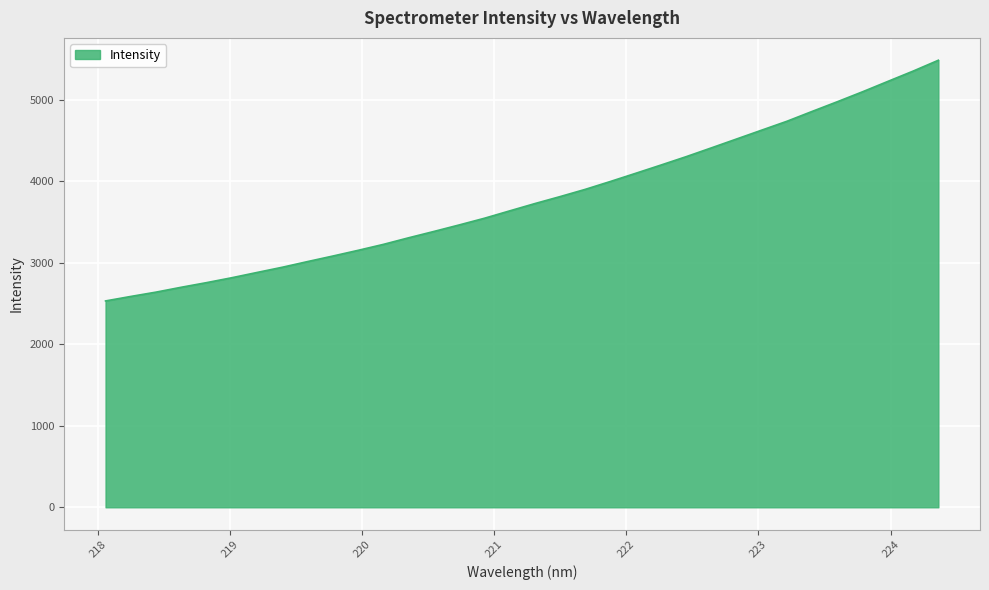

What is the smallest value displayed?

2531.8